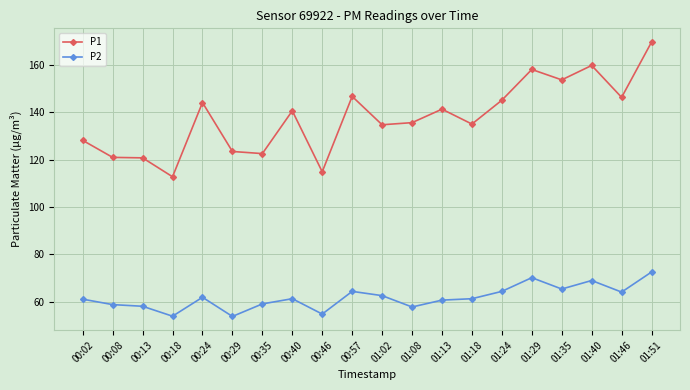

True or false: P1 and P2 cross at least once.

False